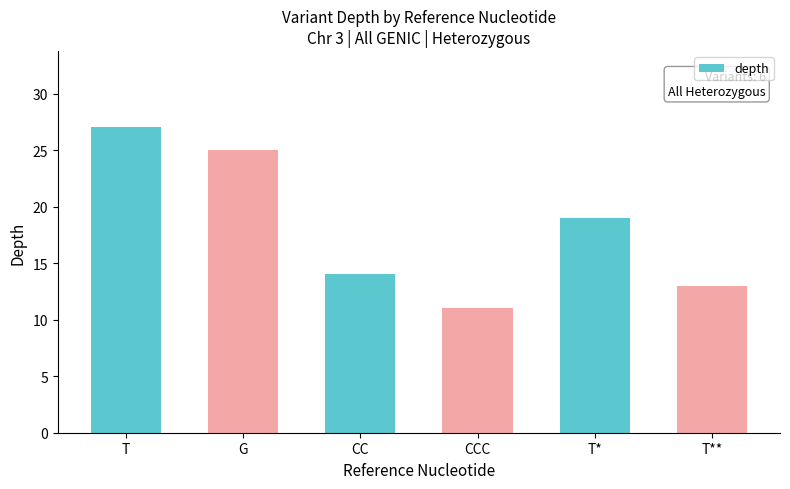

What is the change in value from T to CCC?

-16